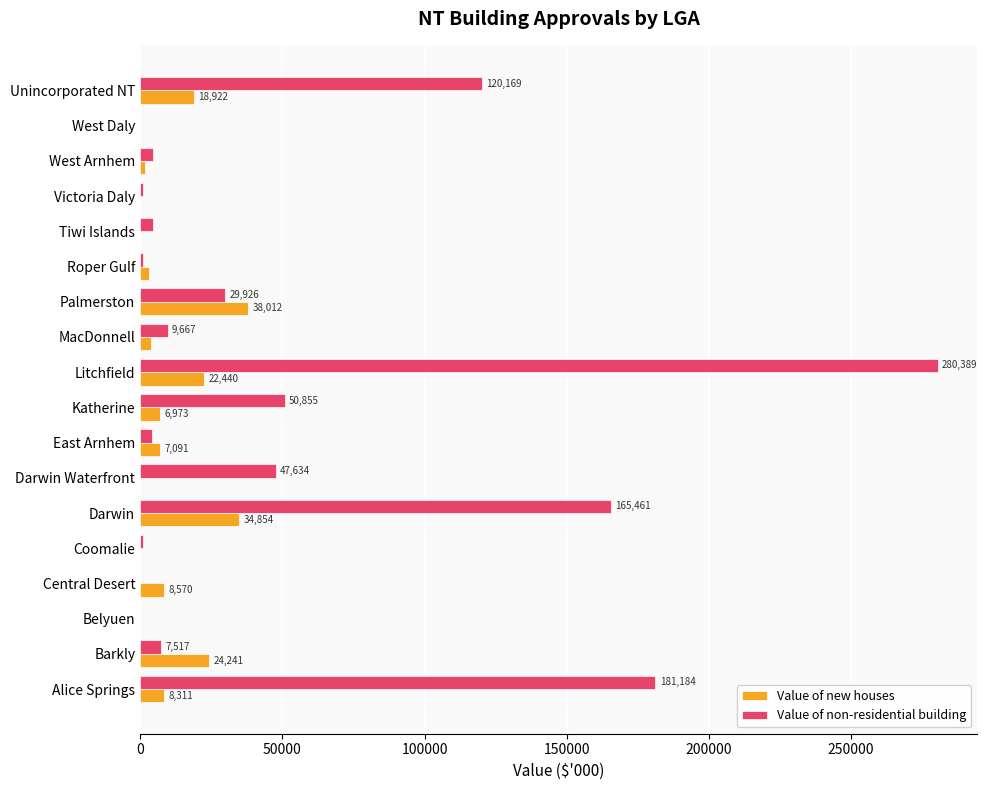

Between Coomalie and MacDonnell, which series saw the biggest shift?

Value of non-residential building